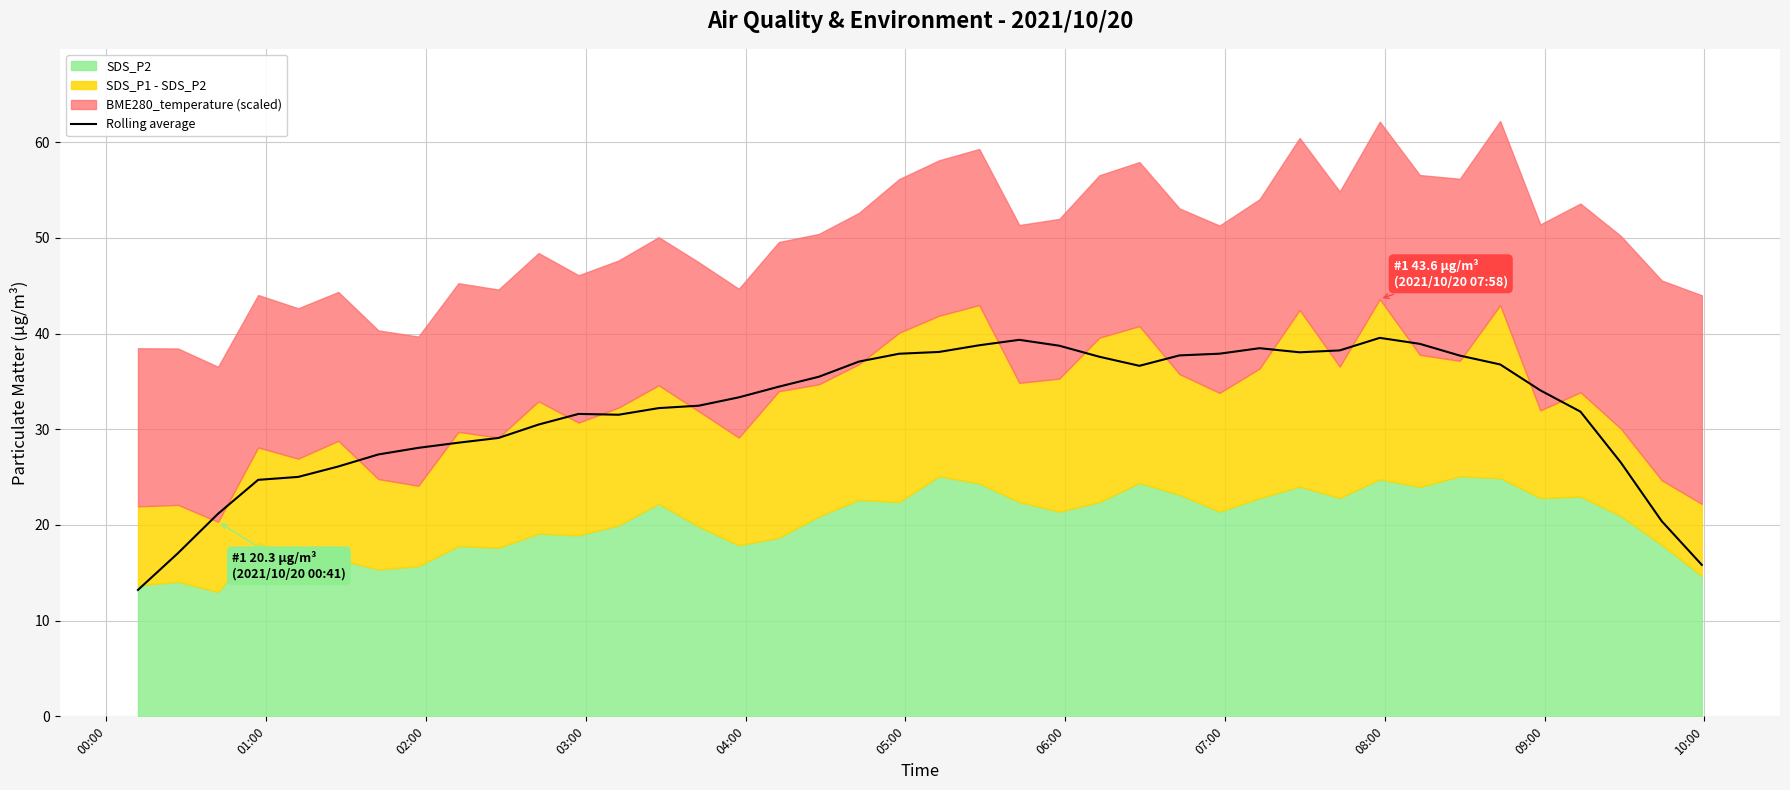

What is the minimum value for Rolling average?

13.2